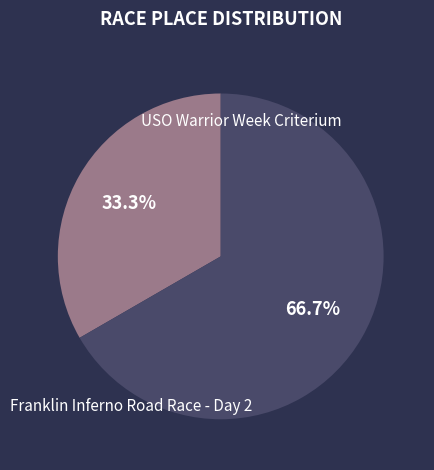

To the nearest percent, what percentage of the pie is USO Warrior Week Criterium?

33%